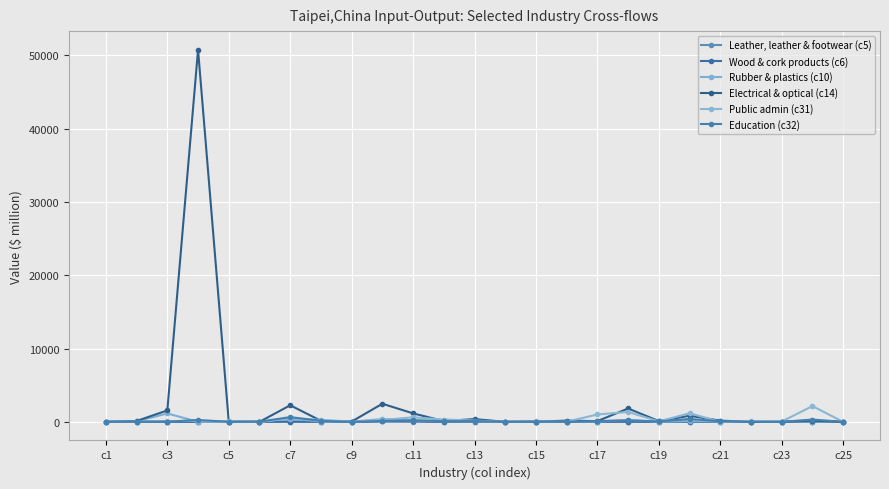

Where does the Education (c32) series first go above 57?

c7